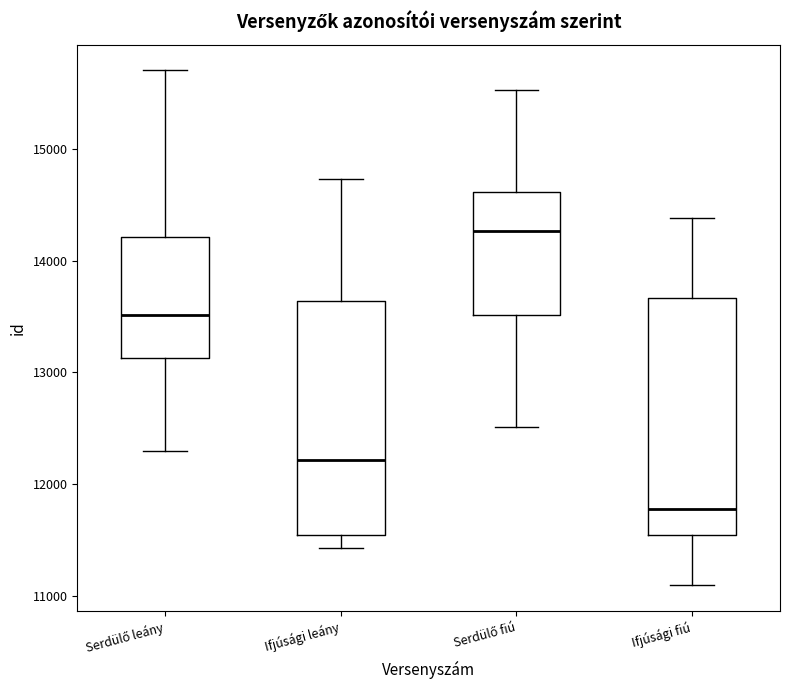

Reading left to right, transcribe this box plot: for each box, give where its median line is, the range the box spans, and where its two whiskers end, as read against the y-axis. The values are not printed on the chart, so give them approximately, as read against the axis.

Serdülő leány: median 13500, box 13100 to 14200, whiskers 12300 to 15700
Ifjúsági leány: median 12200, box 11500 to 13600, whiskers 11400 to 14700
Serdülő fiú: median 14300, box 13500 to 14600, whiskers 12500 to 15500
Ifjúsági fiú: median 11800, box 11500 to 13700, whiskers 11100 to 14400